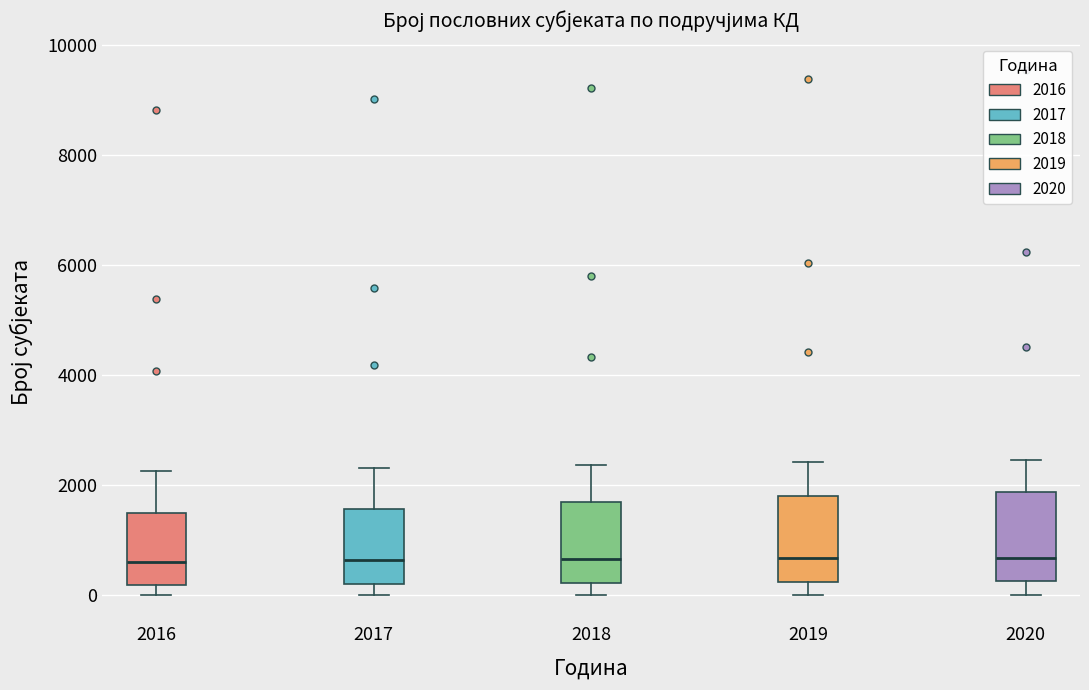

Reading left to right, transcribe this box plot: for each box, give where its median line is, the range the box spans, and where its two whiskers end, as read against the y-axis. The values are not printed on the chart, so give them approximately, as read against the axis.

2016: median 600, box 200 to 1400, whiskers 0 to 2200
2017: median 600, box 200 to 1600, whiskers 0 to 2400
2018: median 600, box 200 to 1600, whiskers 0 to 2400
2019: median 600, box 200 to 1800, whiskers 0 to 2400
2020: median 600, box 200 to 1800, whiskers 0 to 2400